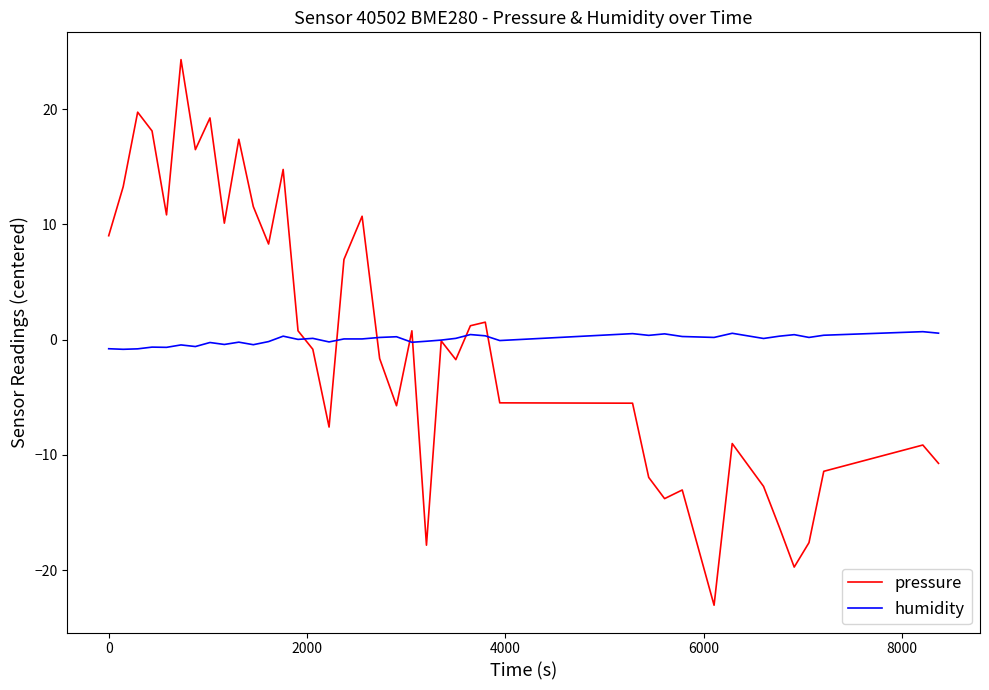

What is the difference between the maximum and minimum values in the humidity series?

1.5